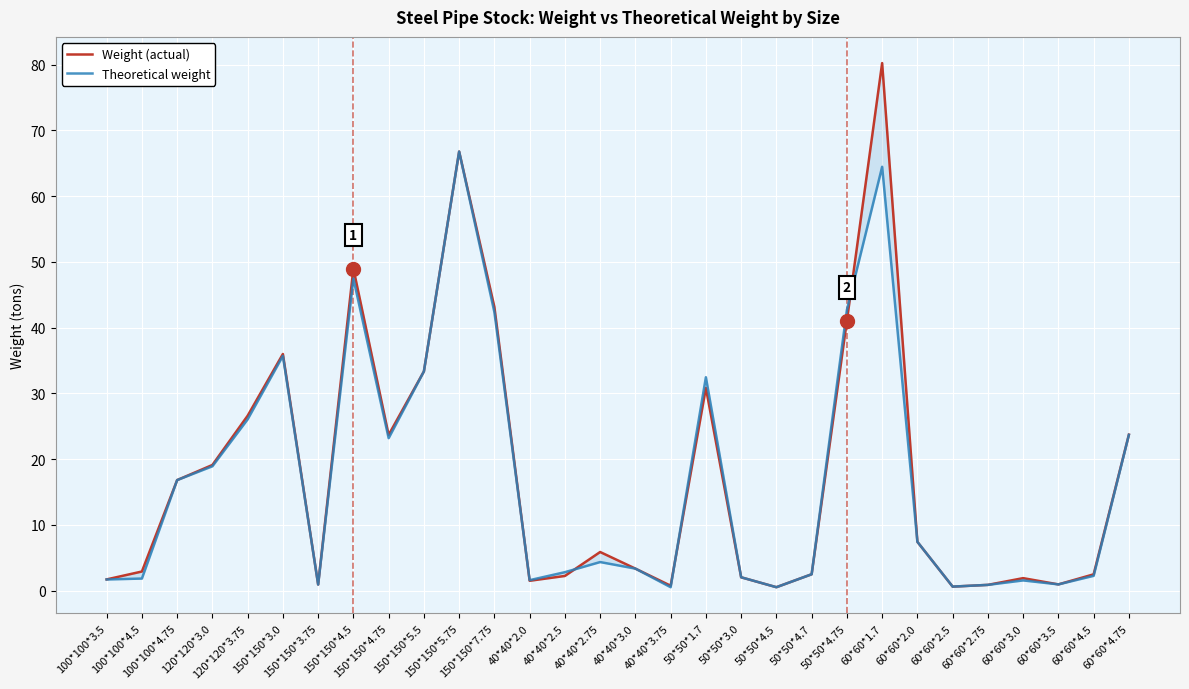

Where do Weight (actual) and Theoretical weight first cross each other?

150*150*7.75 and 40*40*2.0